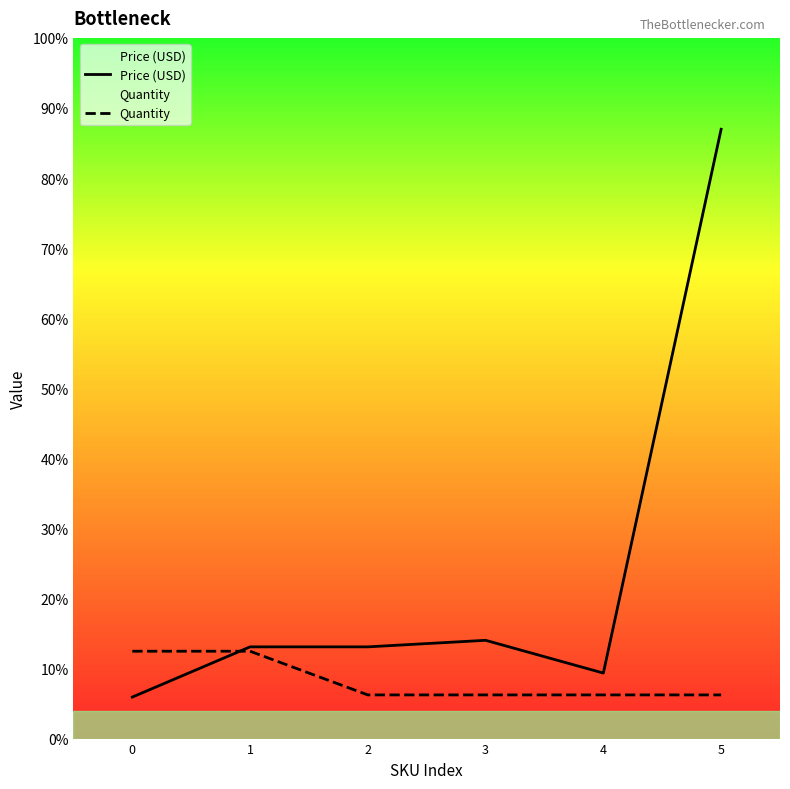

What is the average value of the Quantity series?

1.3